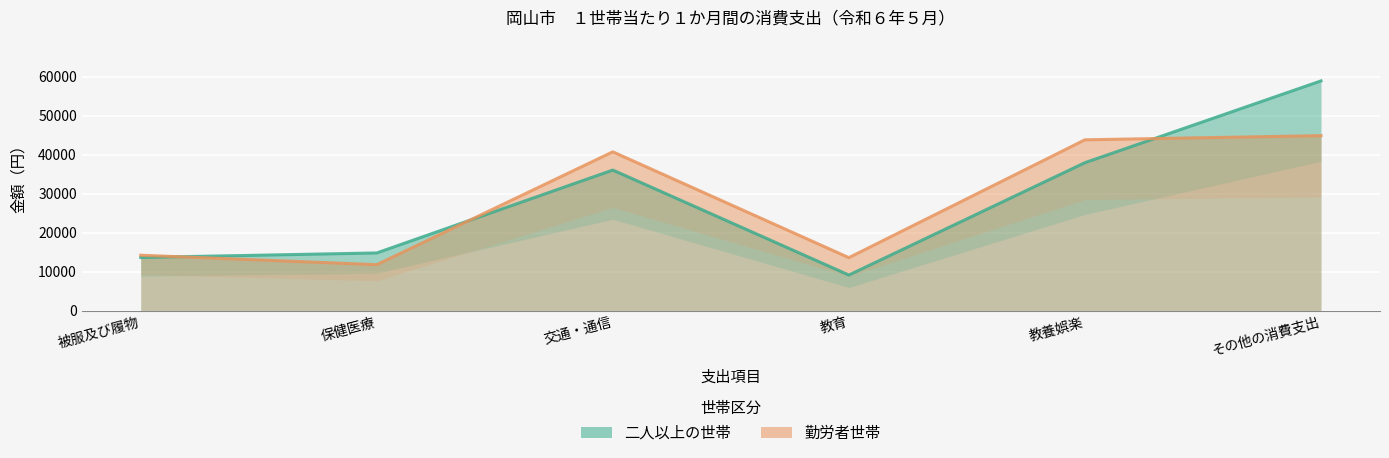

List the series in order of their overall mean, lowest first.

勤労者世帯, 二人以上の世帯